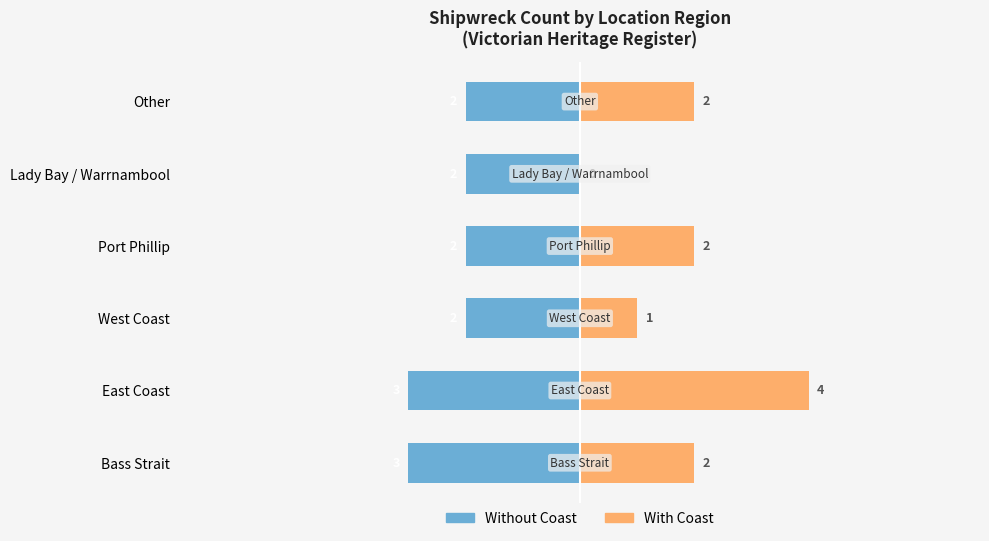

What is the average value of the Without Coast series?

-2